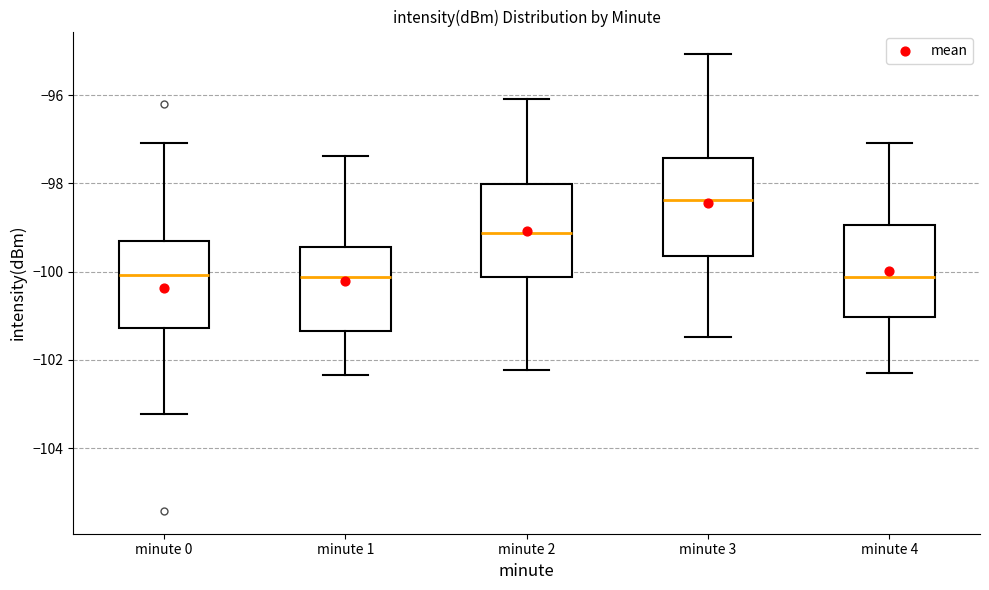

Where is the lower edge of the box for minute 3 on the y-axis? The values are not printed on the chart, so give them approximately, as read against the axis.

-99.6